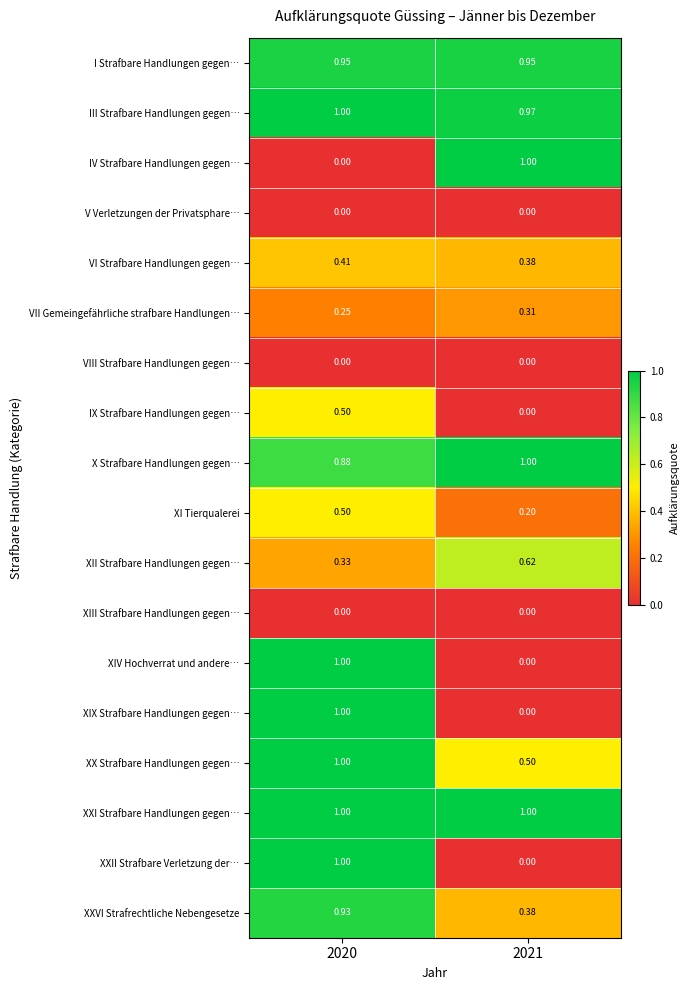

Which series has the largest total across all categories?

XXI Strafbare Handlungen gegen…